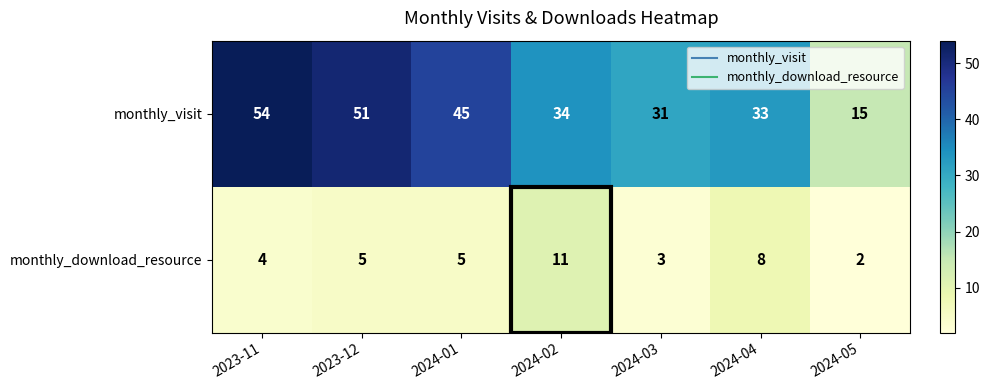

How many series are shown in this chart?

2